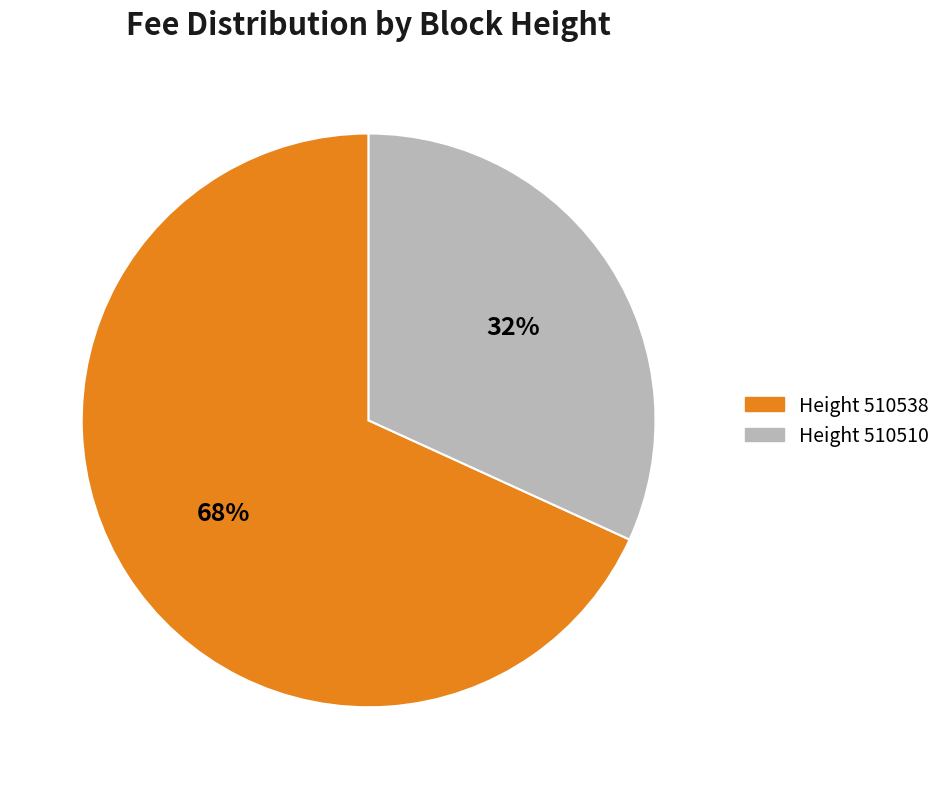

Does any single category account for the majority?

Yes